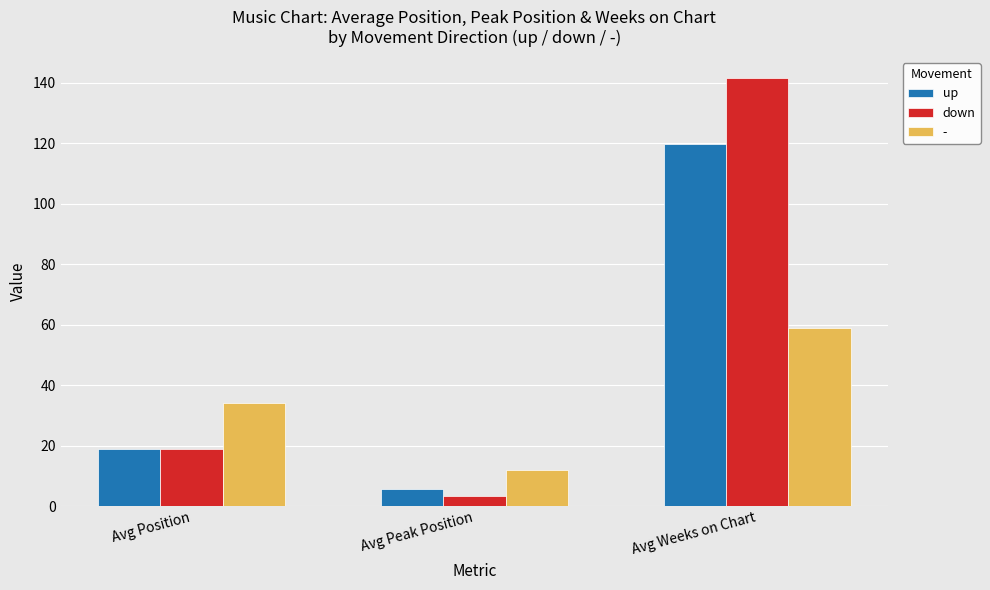

True or false: - has a value of 18.2 at Avg Peak Position.

False